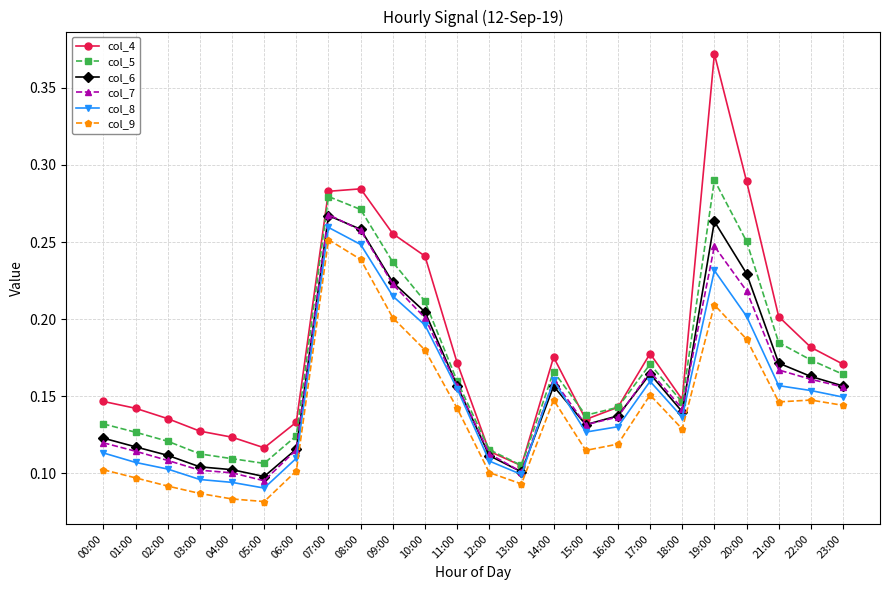

True or false: col_4 and col_9 intersect in this chart.

False